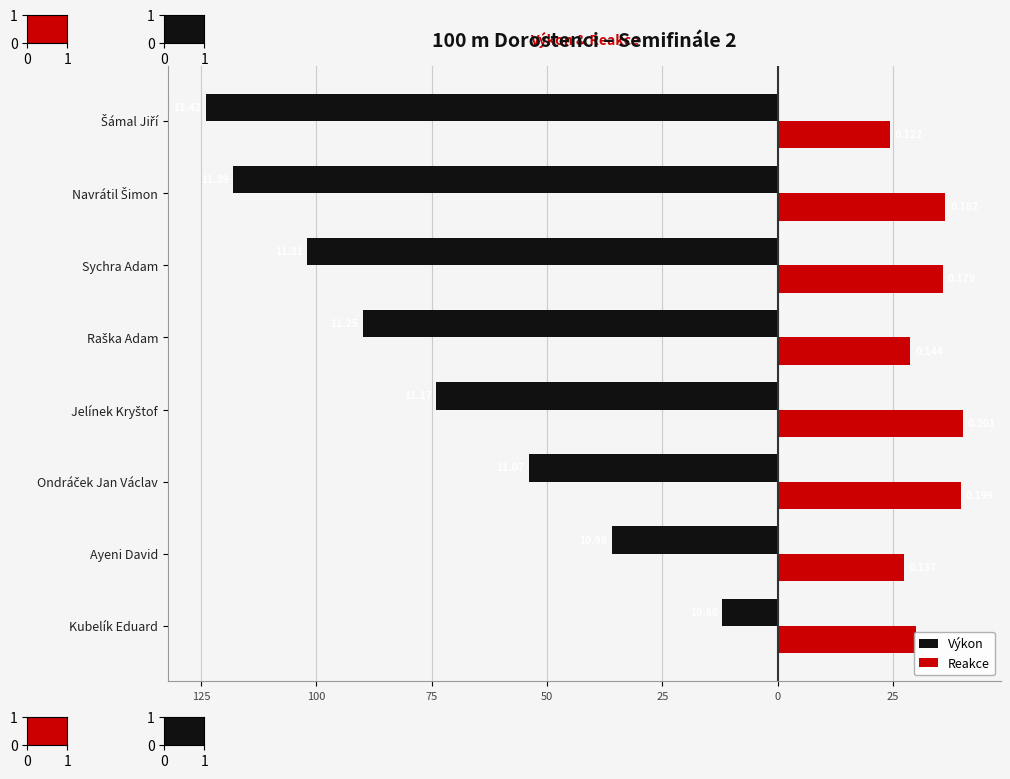

What is the difference between the second highest and minimum values in the Reakce series?

15.4